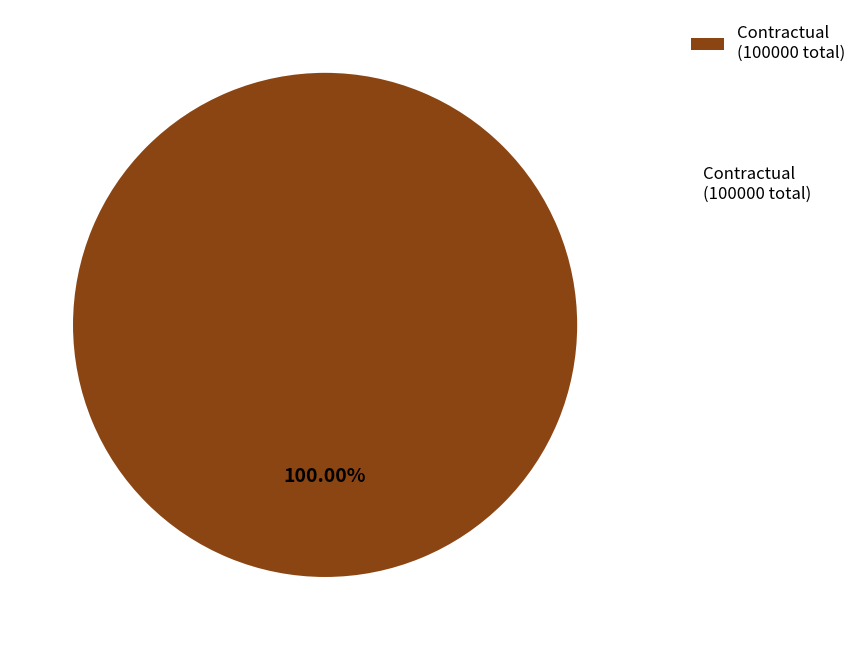

Rank the categories by value from highest to lowest.

Contractual (100000 total)